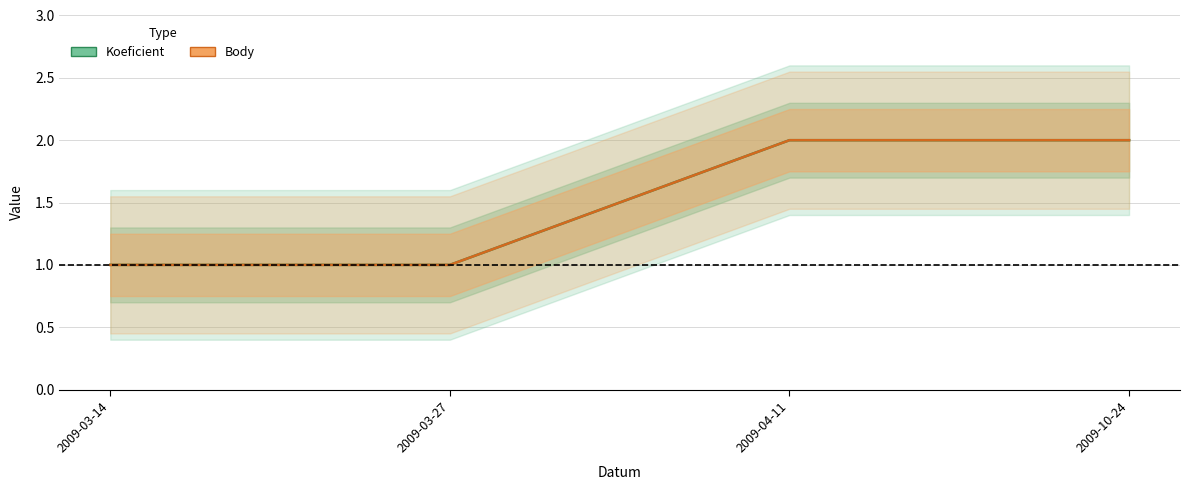

How many lines are shown in the chart?

2